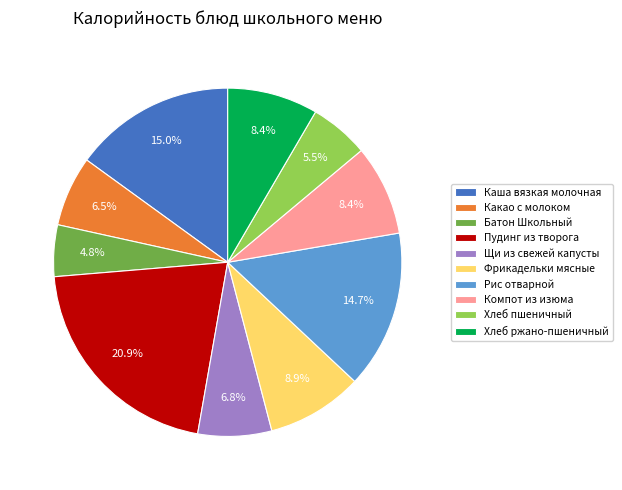

Which category has the smallest portion of the pie?

Батон Школьный